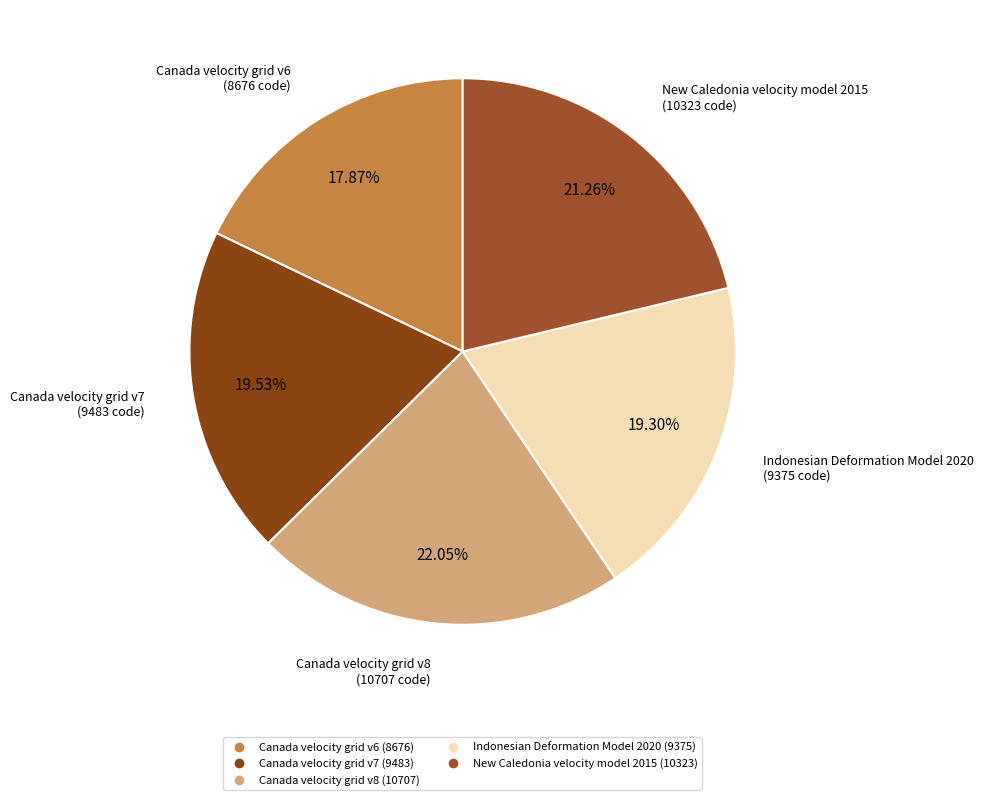

Which has a higher value, Canada velocity grid v6 or Canada velocity grid v7?

Canada velocity grid v7